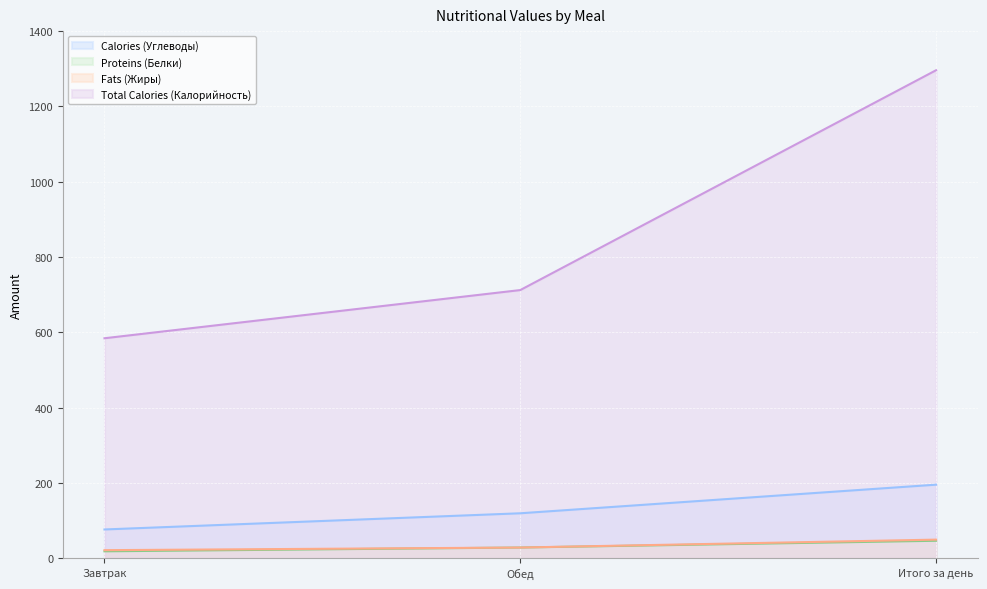

What is the difference between the maximum and minimum values in the Calories (Углеводы) series?

119